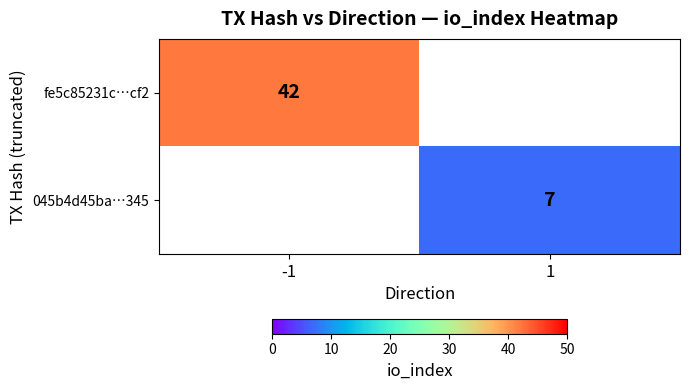

True or false: fe5c85231c…cf2 has a value of 42 at -1.

True